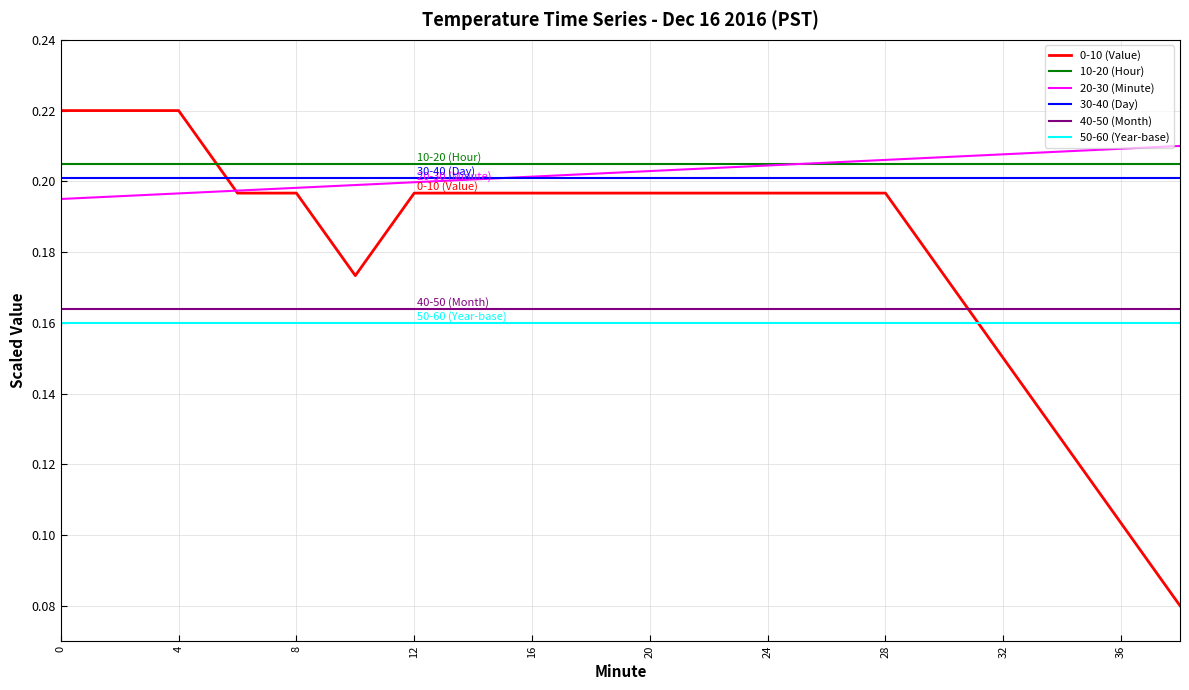

True or false: 10-20 (Hour) and 50-60 (Year-base) cross at least once.

False